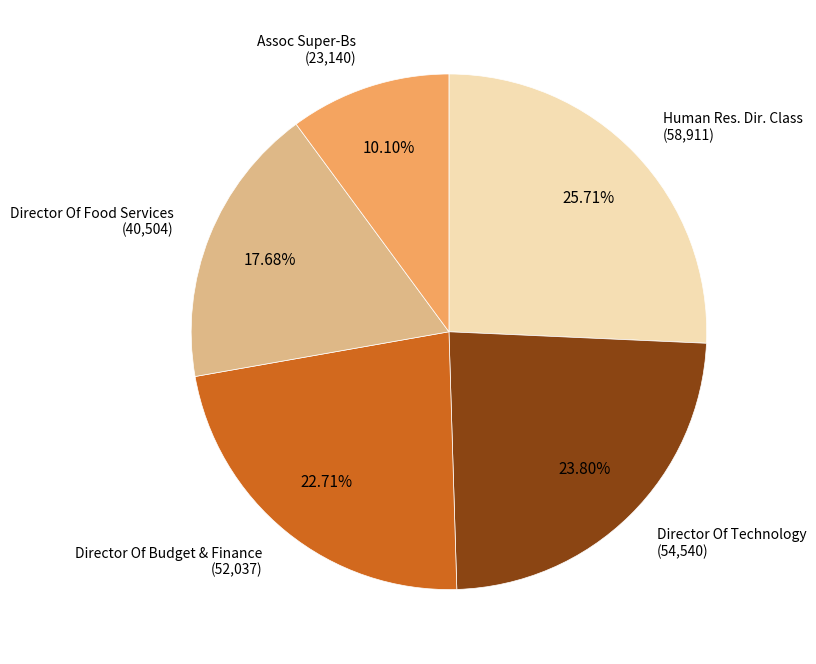

Is there any slice that represents more than half of the pie?

No